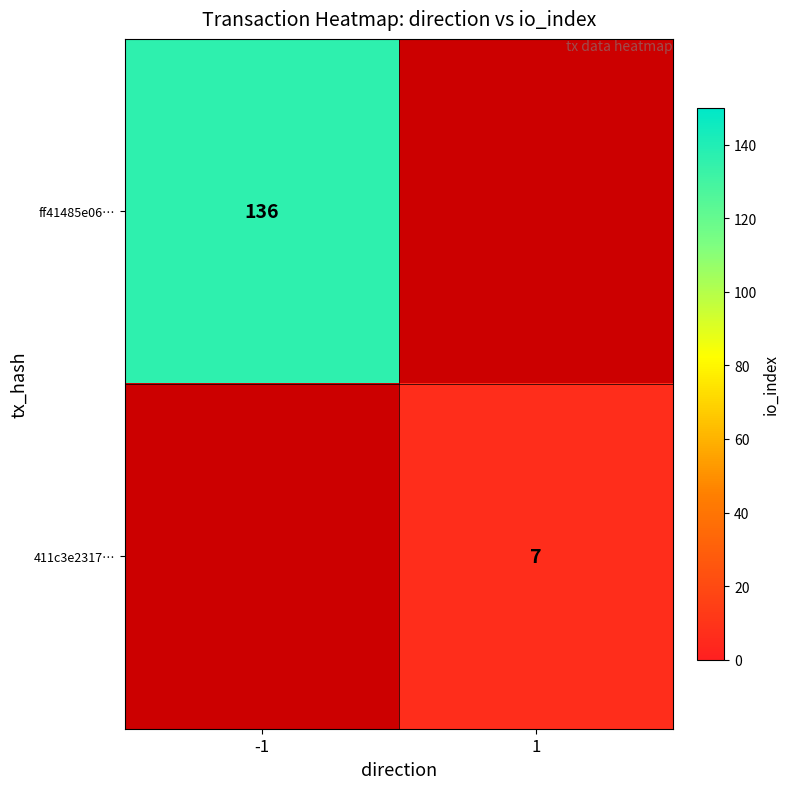

The value of ff41485e06… at -1 is 192. True or false?

False